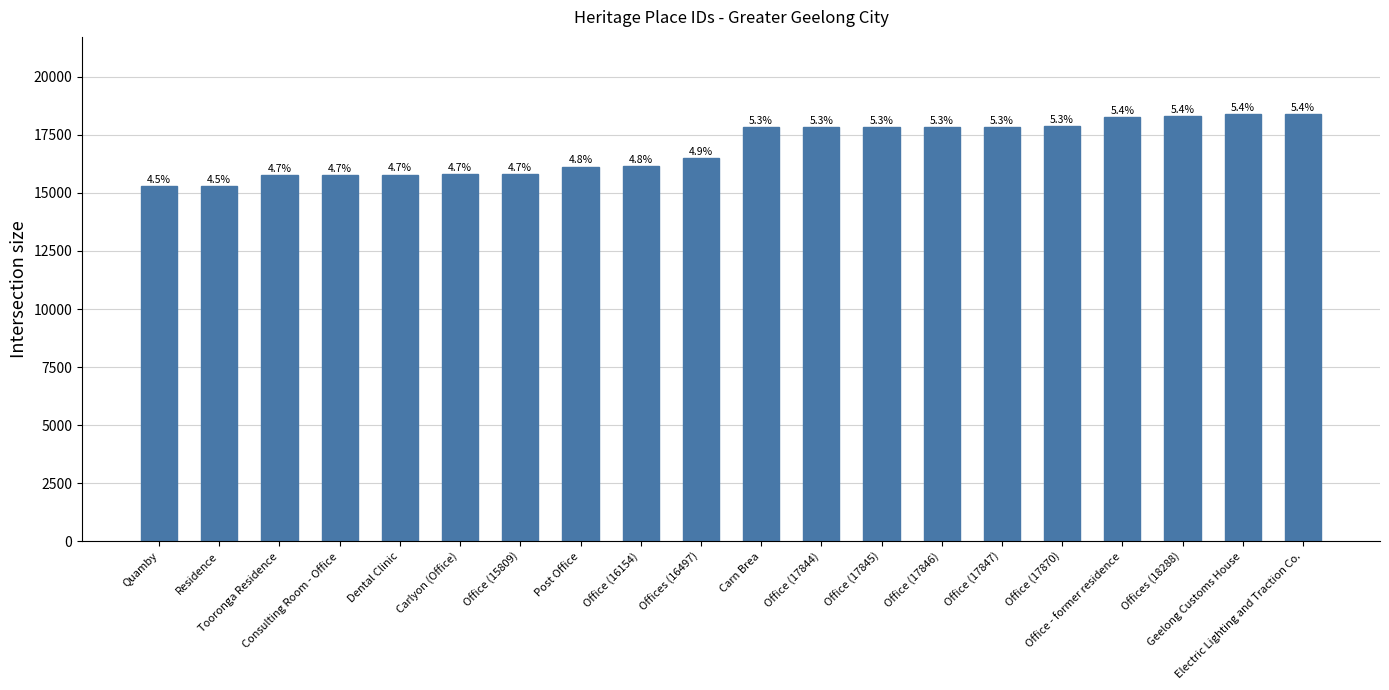

The value at Geelong Customs House is 28231. True or false?

False